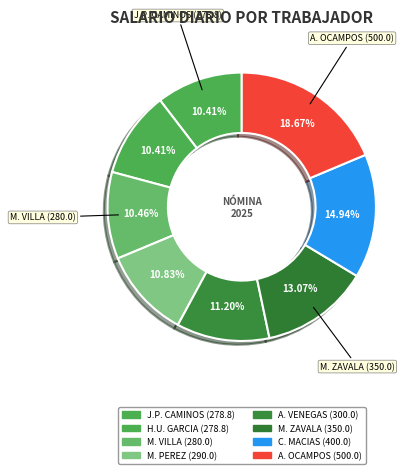

What is the smallest slice in the pie chart?

JUAN PABLO CAMINOS